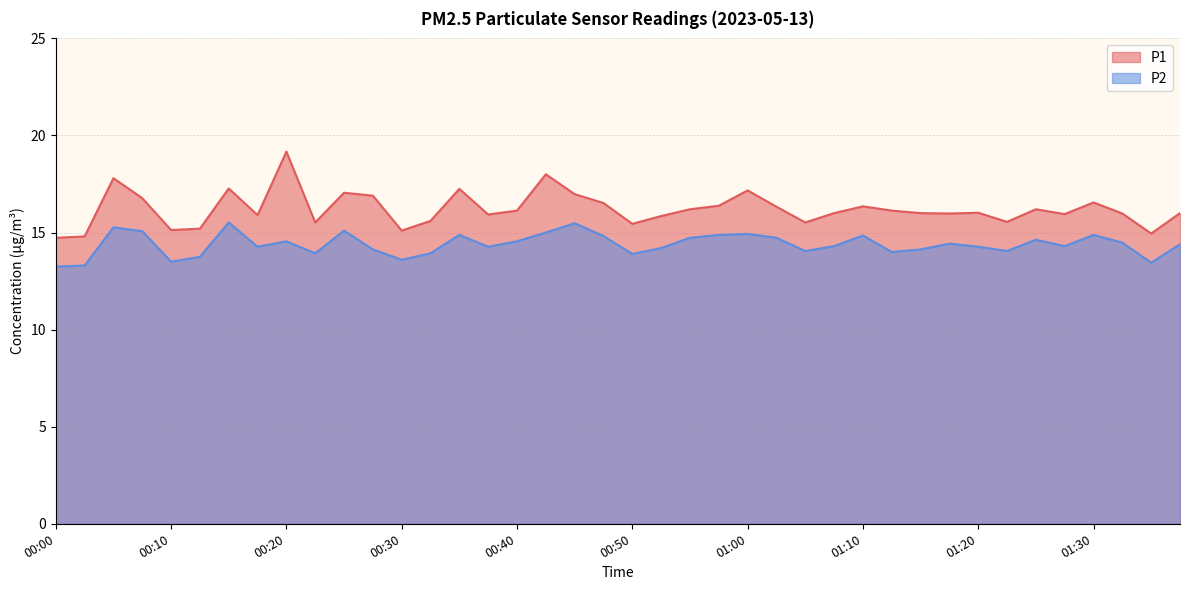

At which label does P1 first exceed 16?

00:05